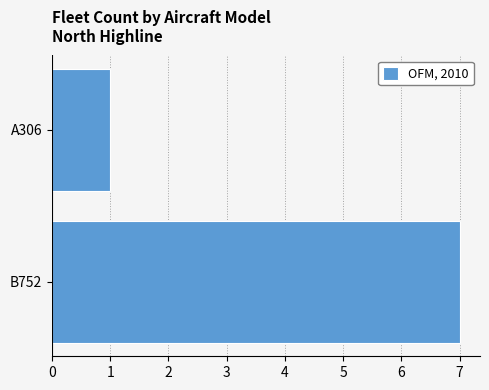

List the labels in order of value, smallest first.

A306, B752